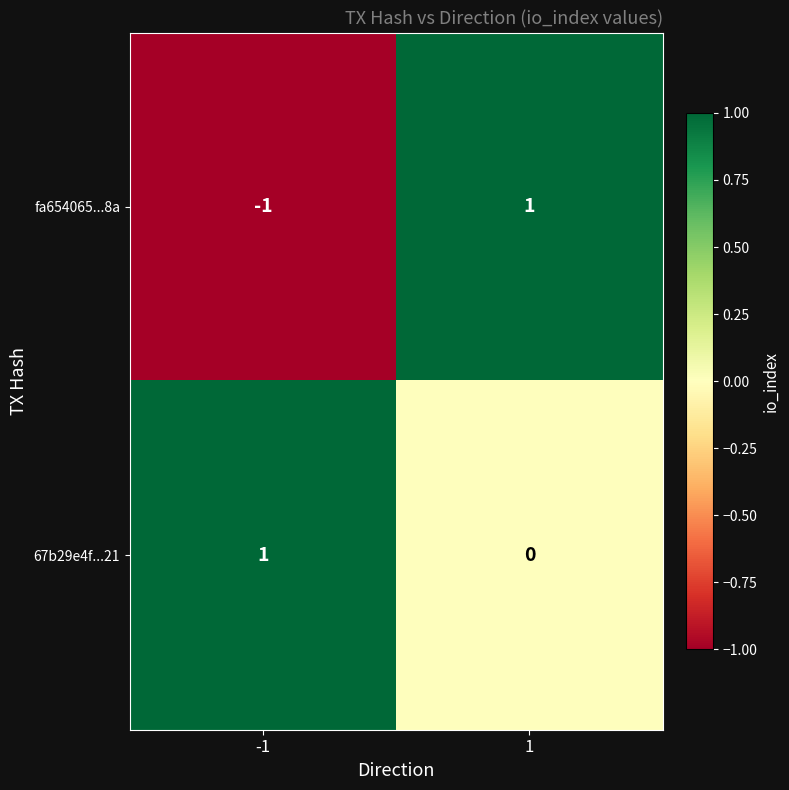

Is it true that fa654065...8a equals -1 at -1?

True